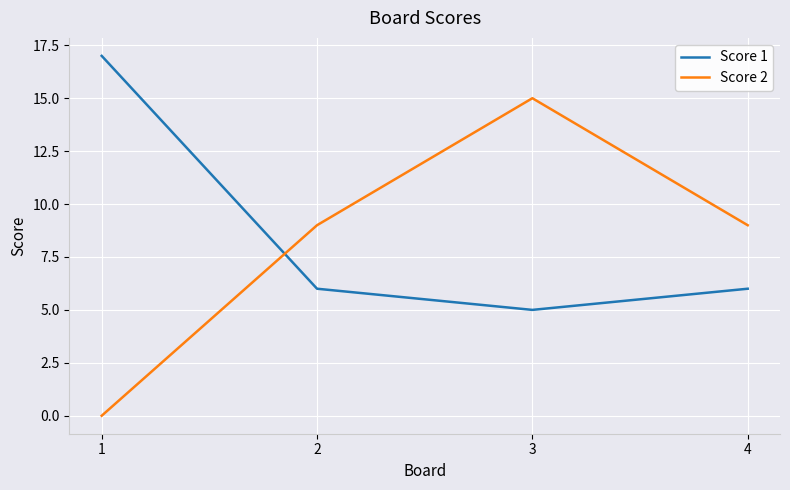

The value of Score 2 at 2 is 4. True or false?

False